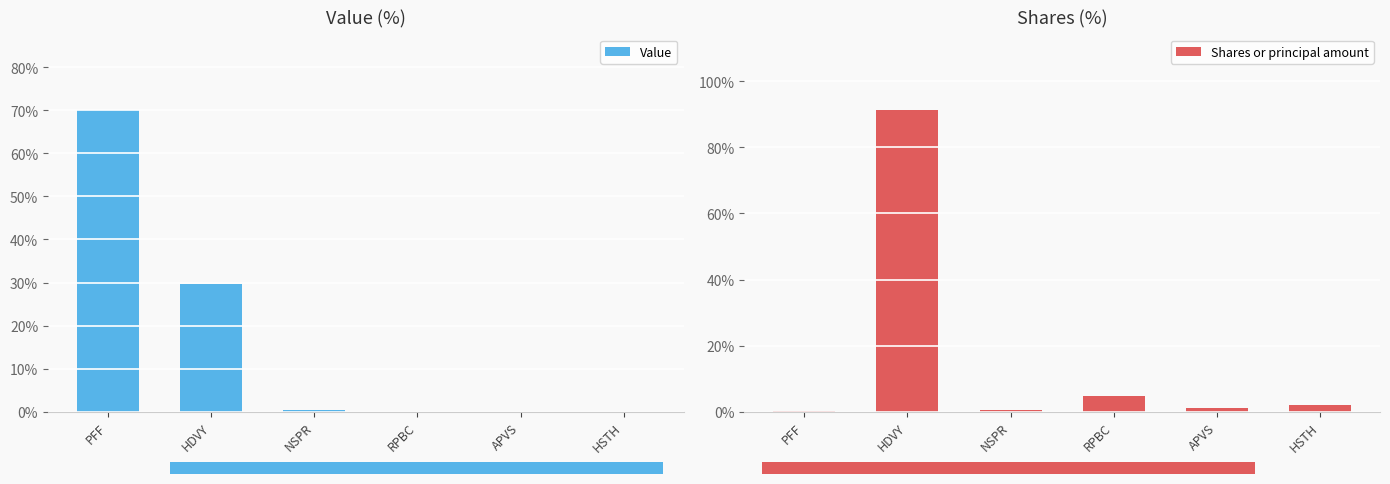

What is the total value across all series at RPBC?

4.8